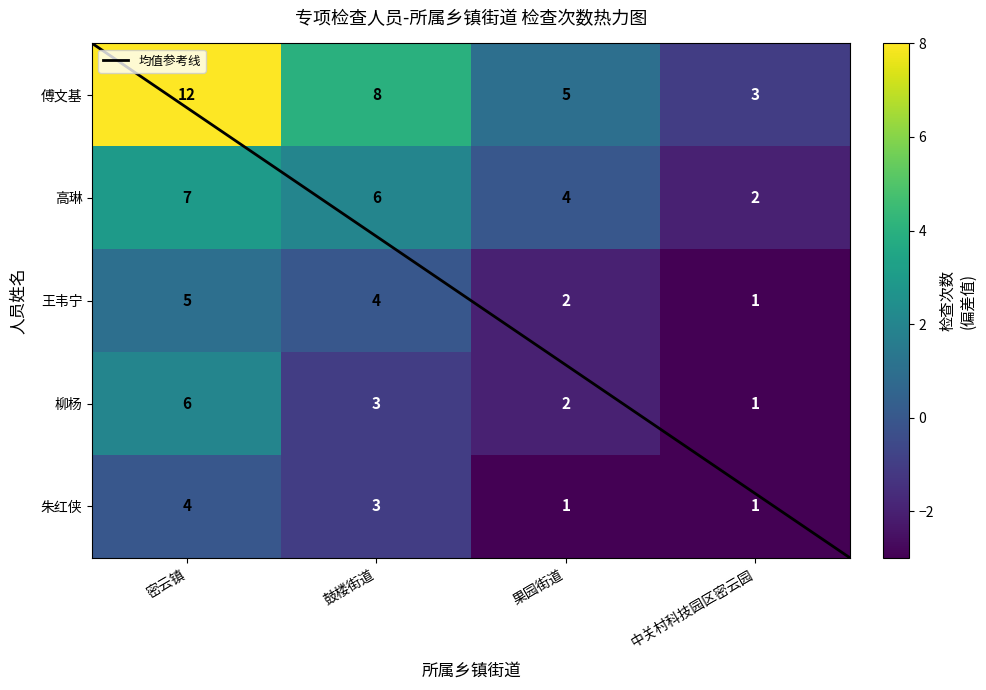

Reading left to right, extract all data points from this chart.

傅文基: 12	8	5	3
高琳: 7	6	4	2
王韦宁: 5	4	2	1
柳杨: 6	3	2	1
朱红侠: 4	3	1	1